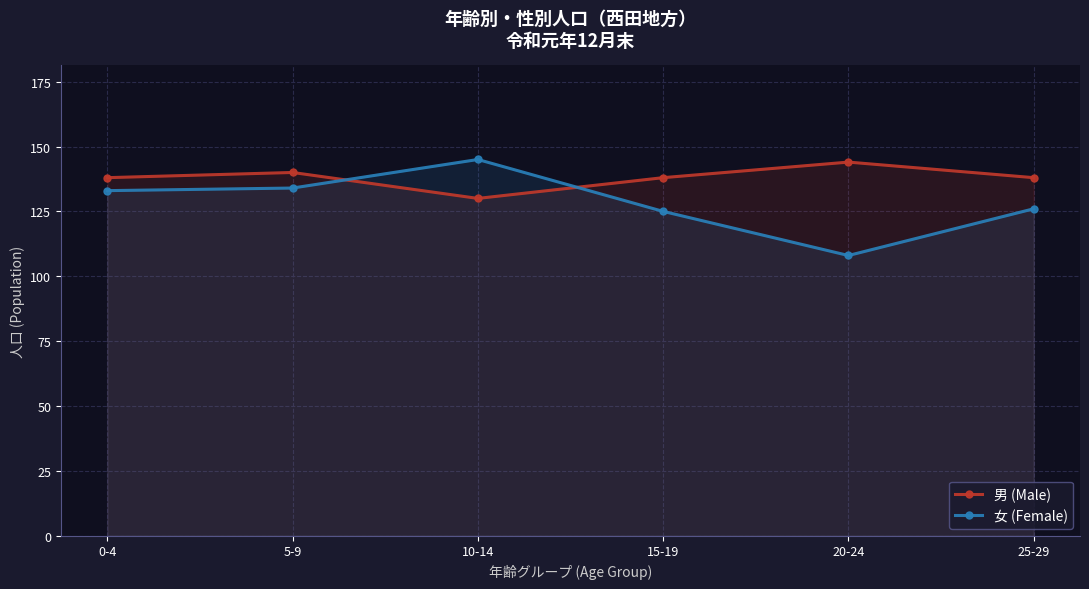

What is the difference between the maximum and minimum values in the 男 (Male) series?

14